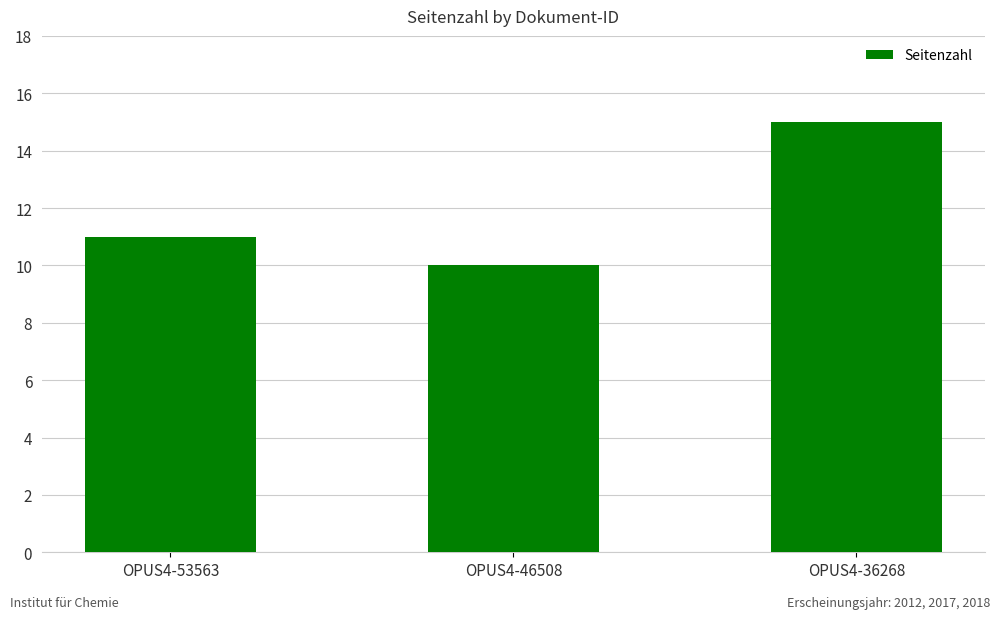

The chart shows a value of 10 at OPUS4-46508. True or false?

True